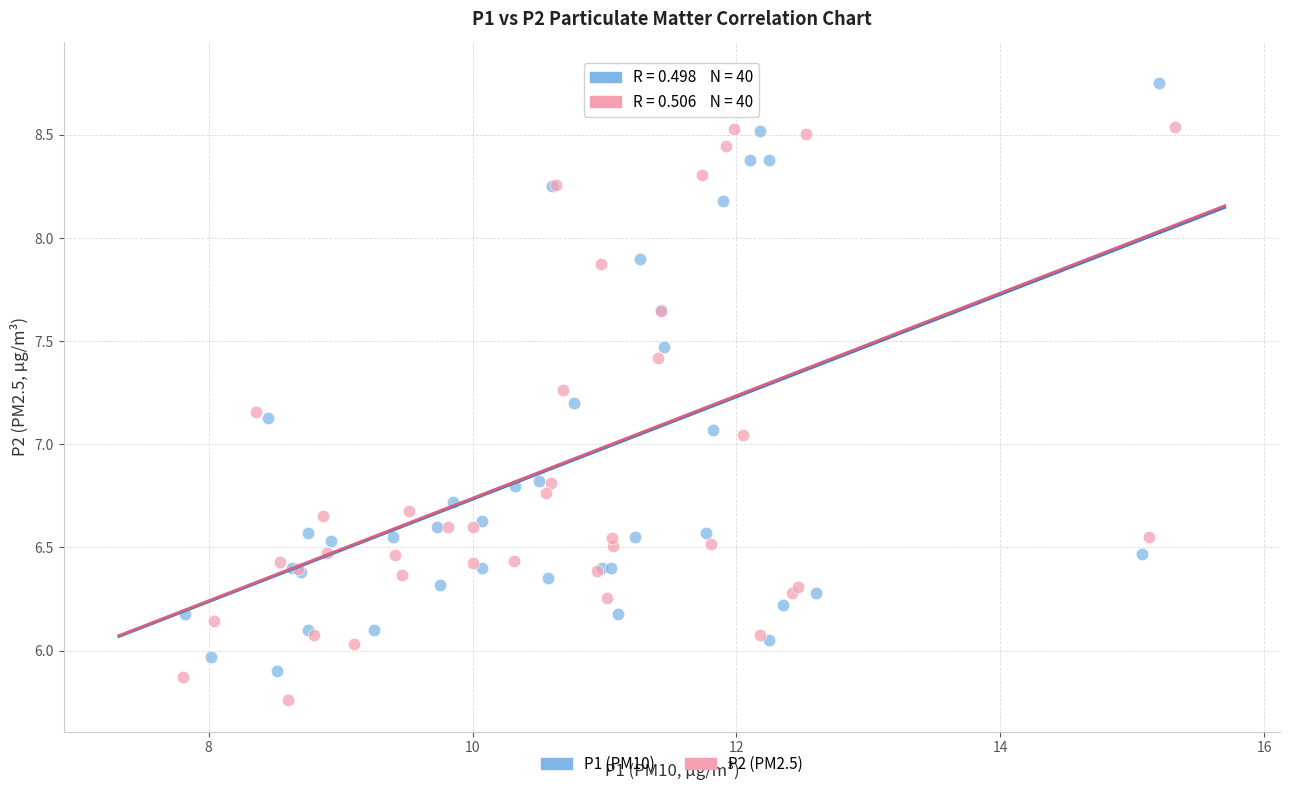

Which series contains the highest Y value?

P1 (PM10)